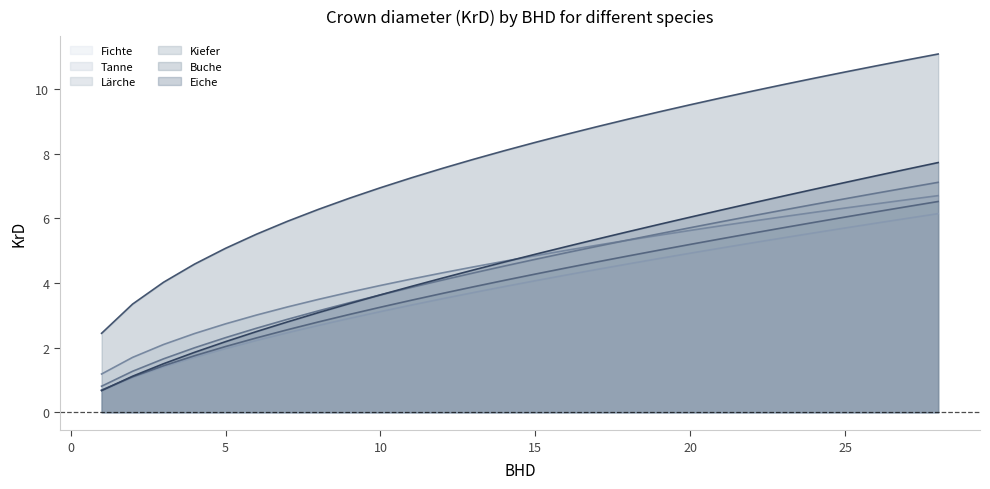

Where does the Tanne series first go above 4?

11